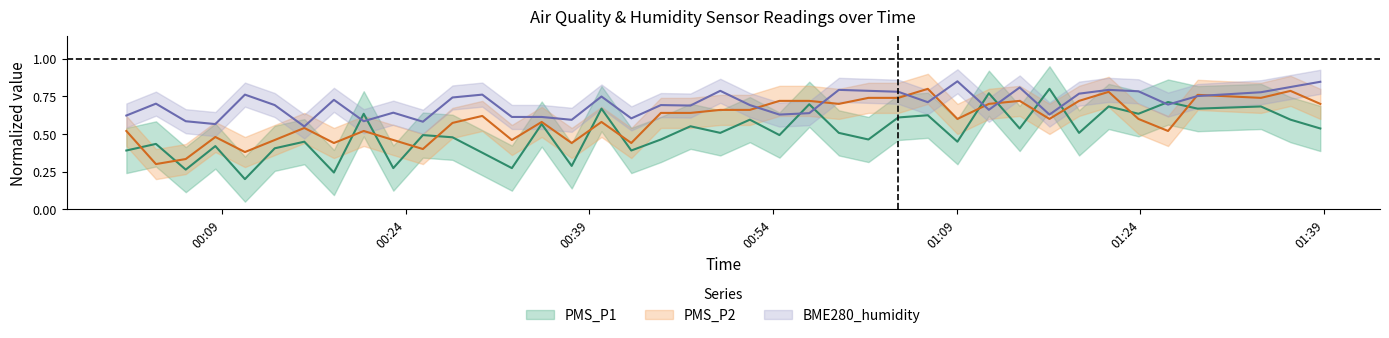

Is this an area chart (filled region under the line)?

No